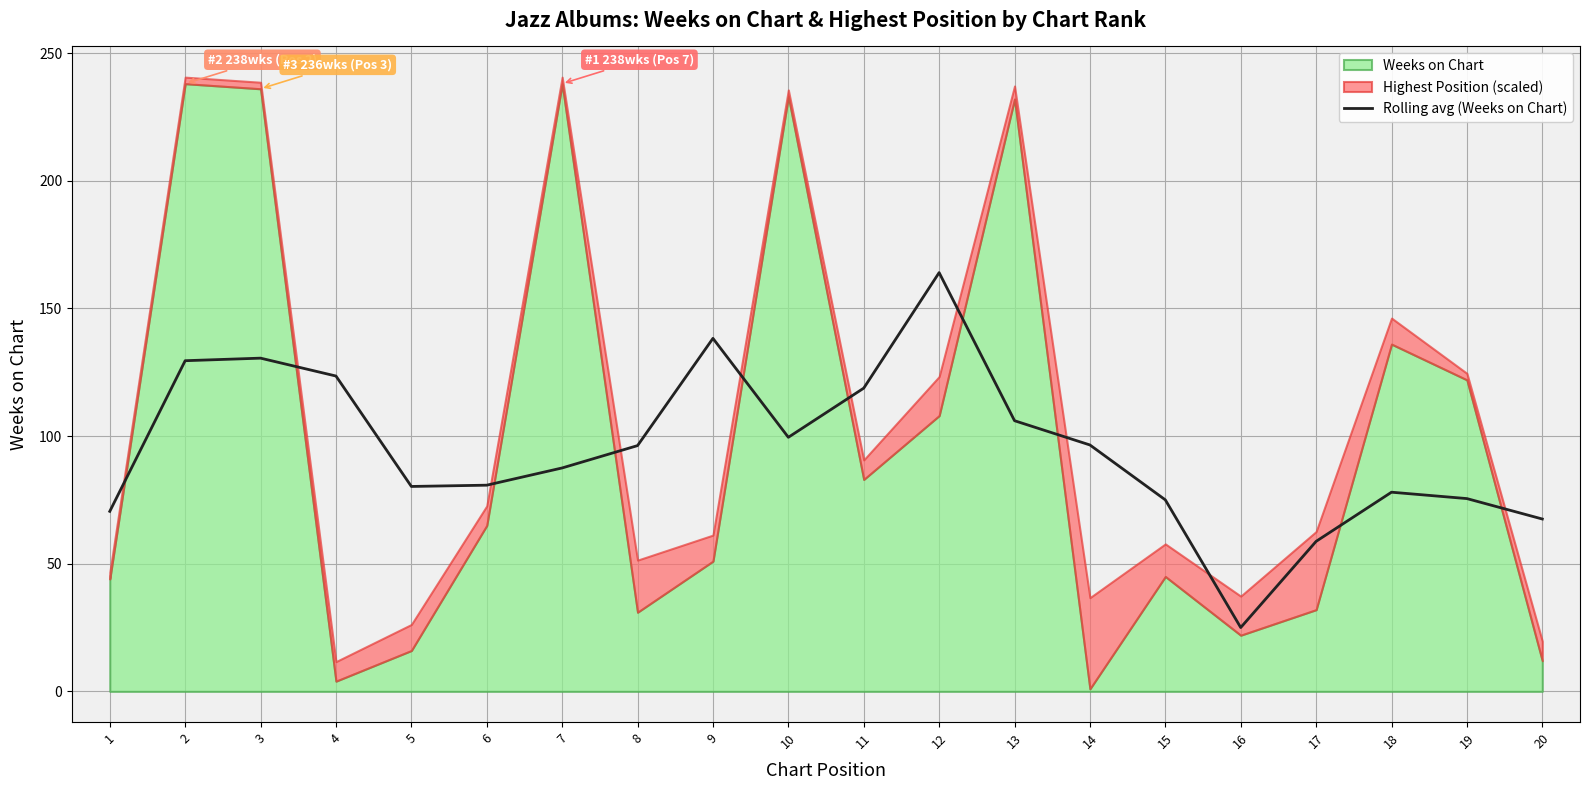

What is the maximum value for Rolling avg (Weeks on Chart)?

164.0